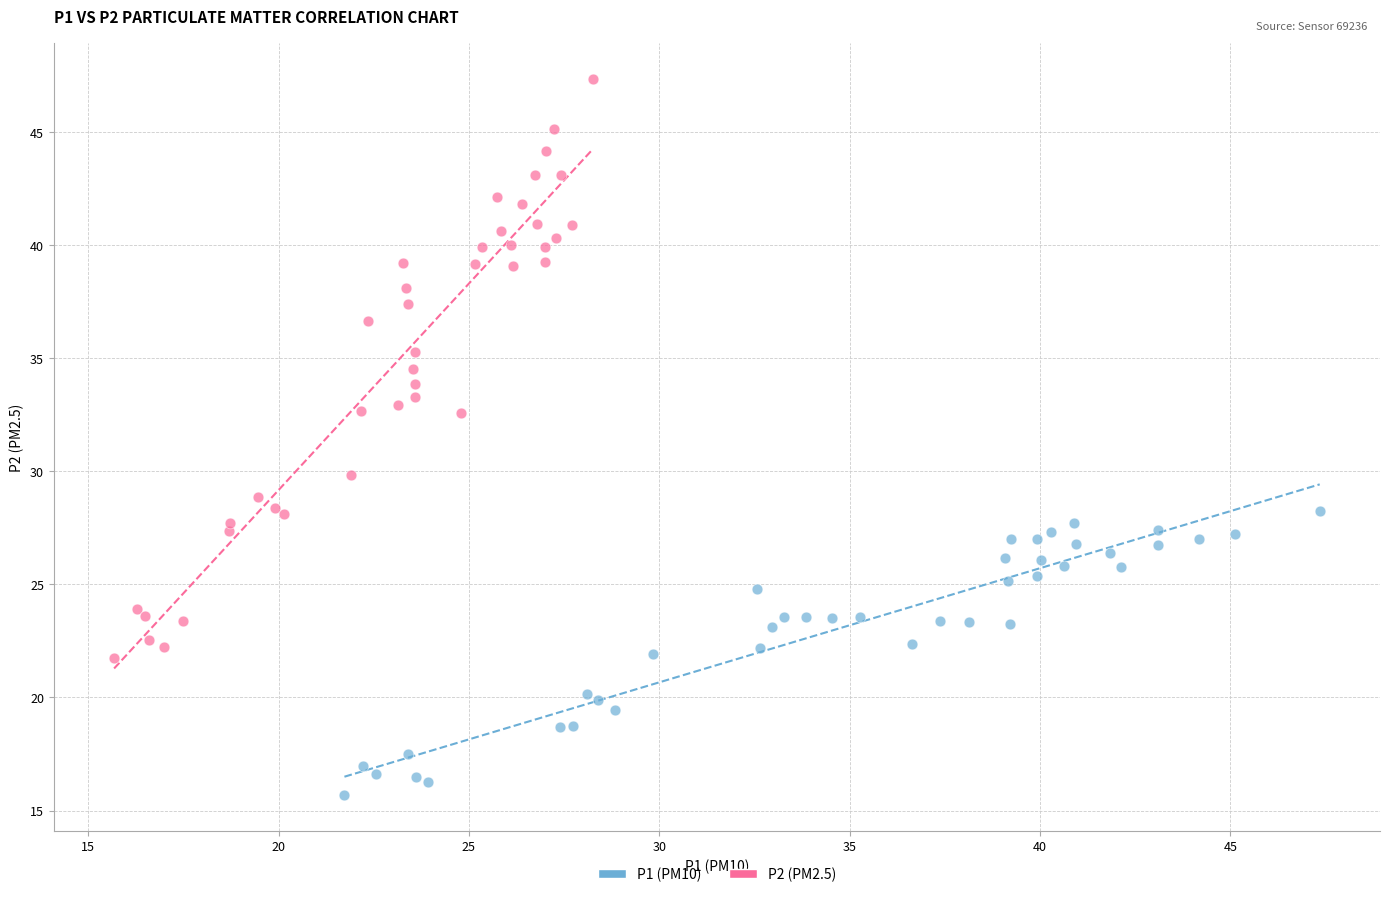

Which series has the largest Y range (max minus min)?

P2 (PM2.5)